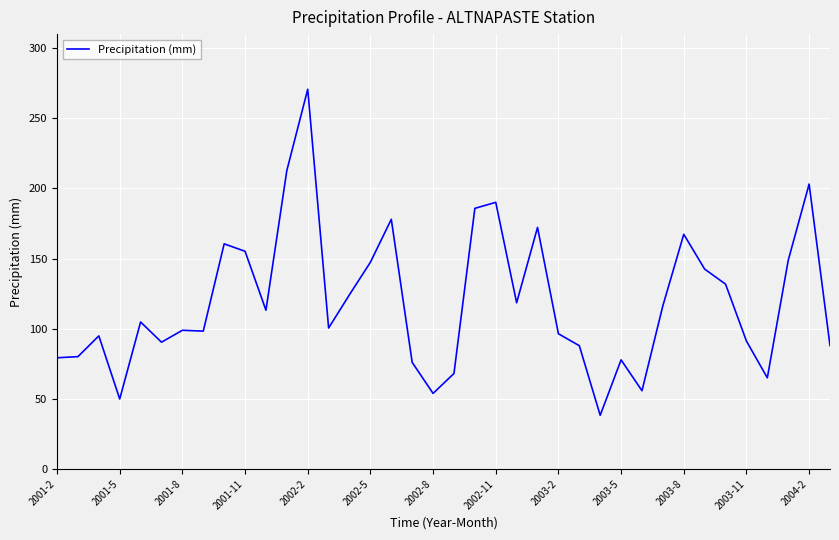

What is the greatest value displayed?

270.7